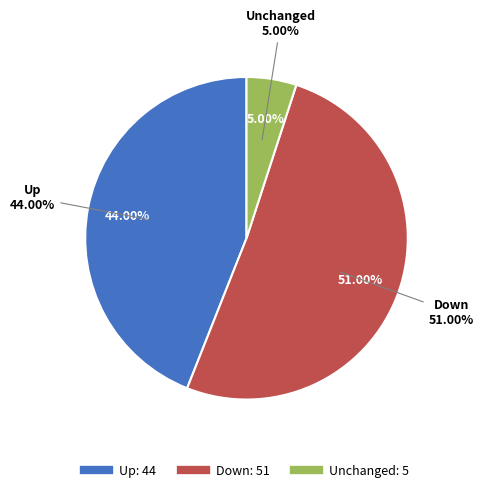

To the nearest percent, what portion does up represent?

44%